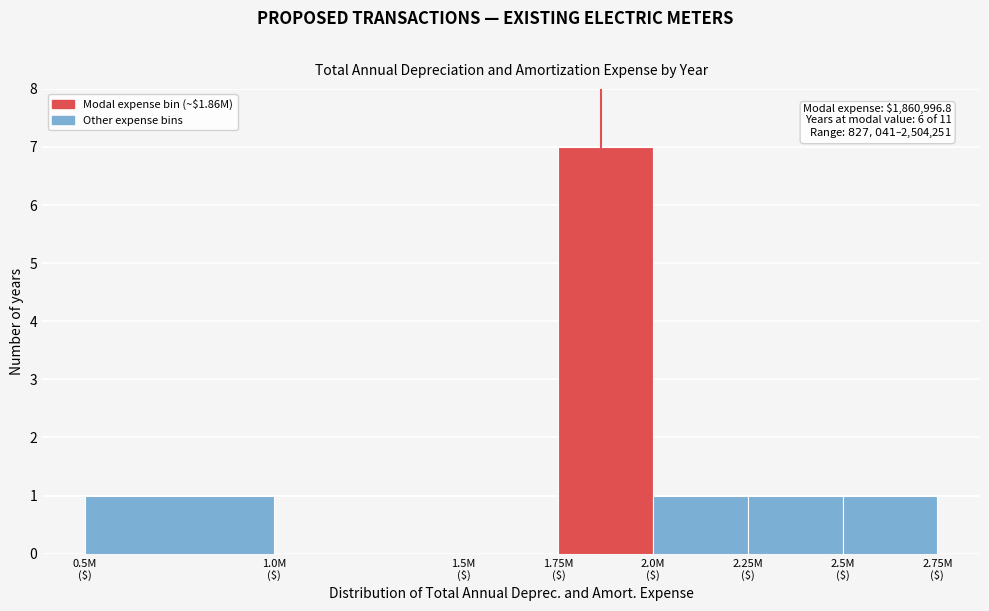

What is the sum of all values?

11